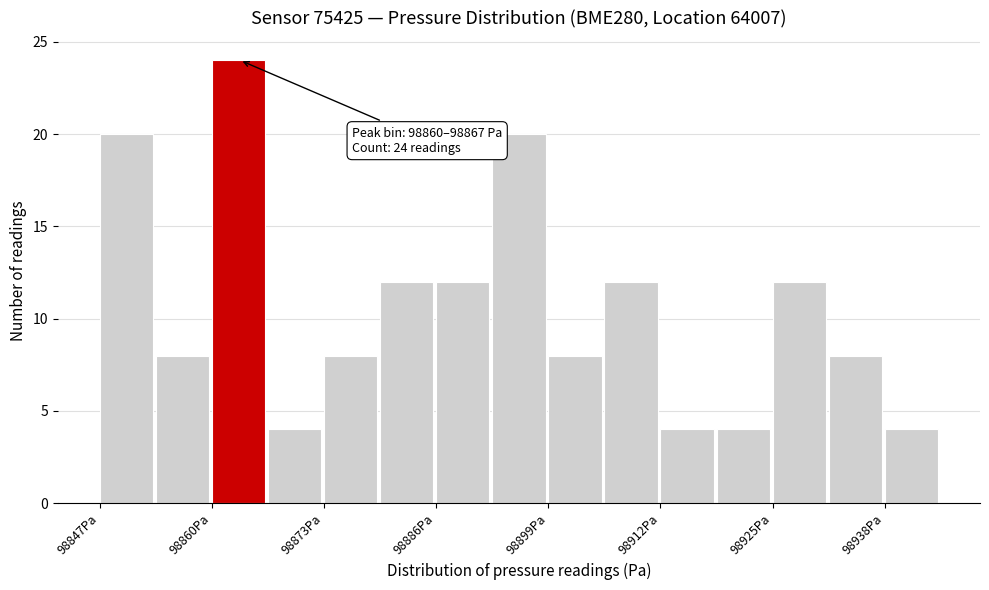

Read against the x-axis, roughly where is the centre of the tallest bar?

98864